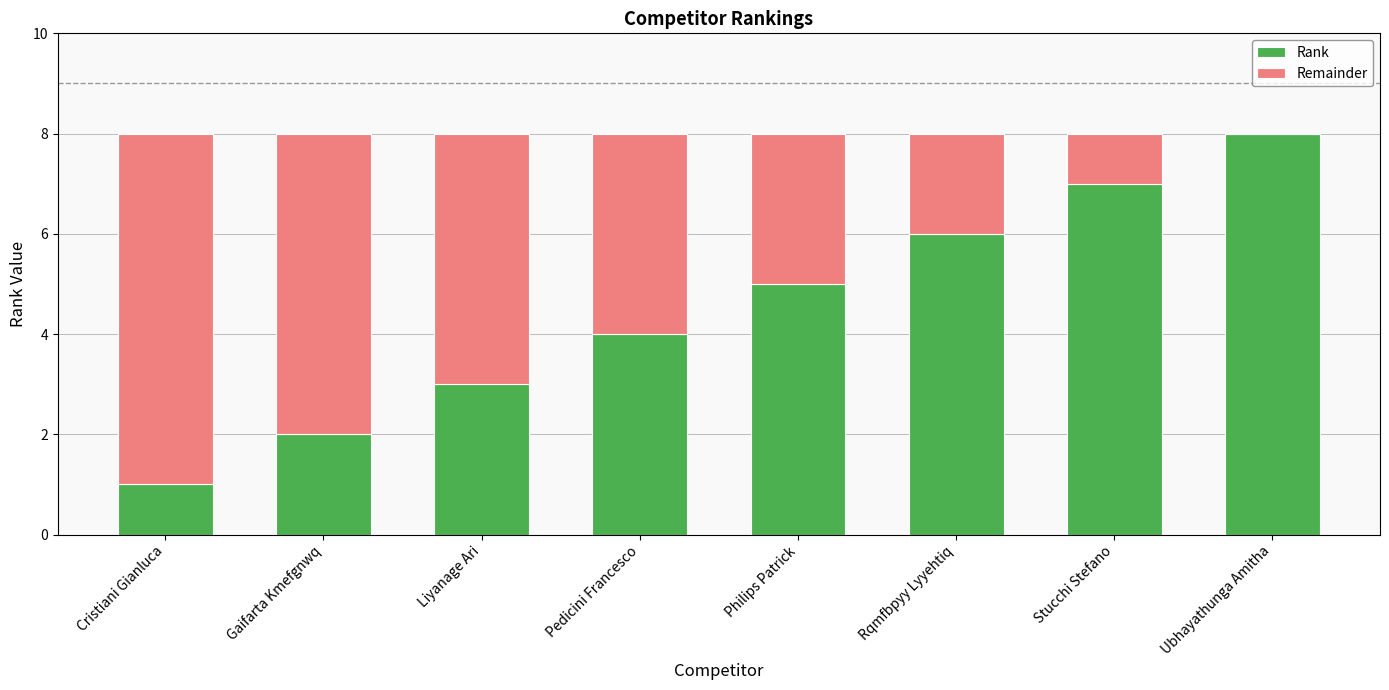

Are the bars horizontal?

No